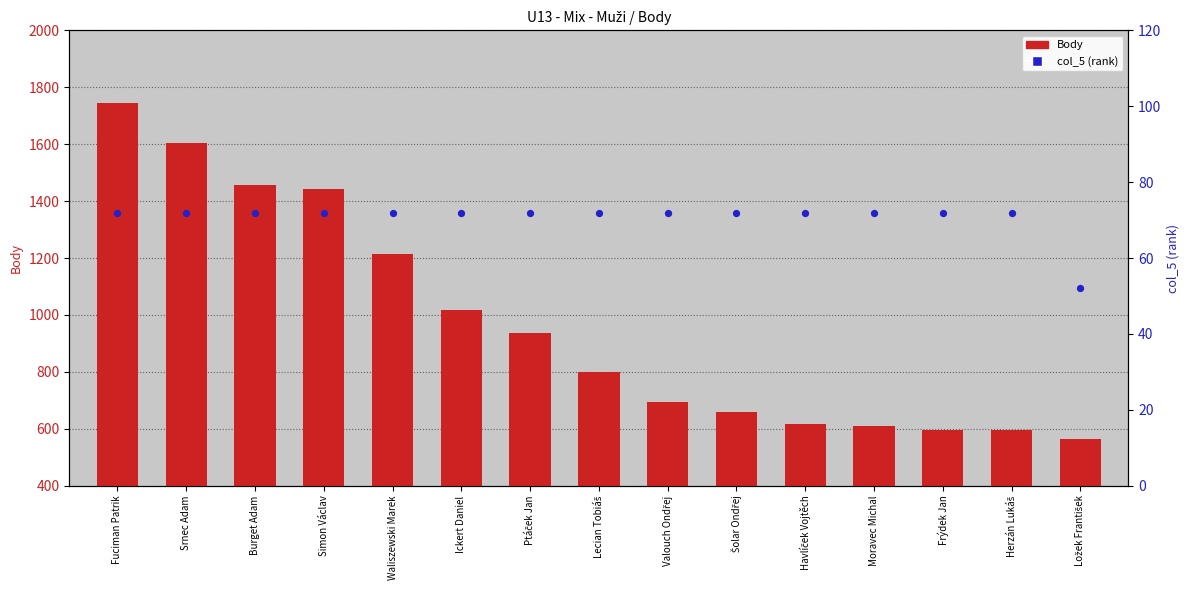

Which series reaches the minimum Y coordinate?

col_5 (rank)